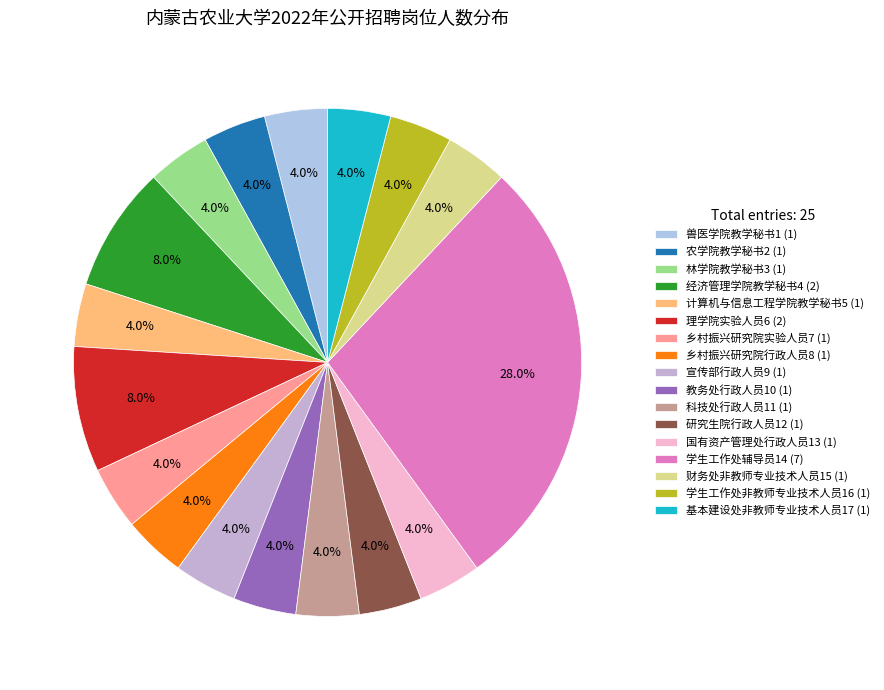

Rank the categories by value from lowest to highest.

兽医学院教学秘书1, 农学院教学秘书2, 林学院教学秘书3, 计算机与信息工程学院教学秘书5, 乡村振兴研究院实验人员7, 乡村振兴研究院行政人员8, 宣传部行政人员9, 教务处行政人员10, 科技处行政人员11, 研究生院行政人员12, 国有资产管理处行政人员13, 财务处非教师专业技术人员15, 学生工作处非教师专业技术人员16, 基本建设处非教师专业技术人员17, 经济管理学院教学秘书4, 理学院实验人员6, 学生工作处辅导员14